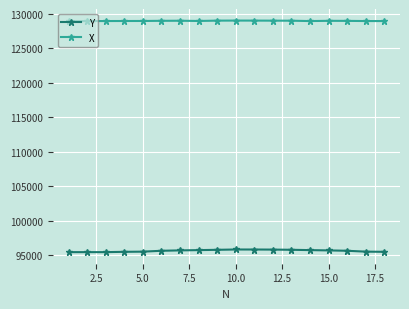

Which series has the largest total across all categories?

X